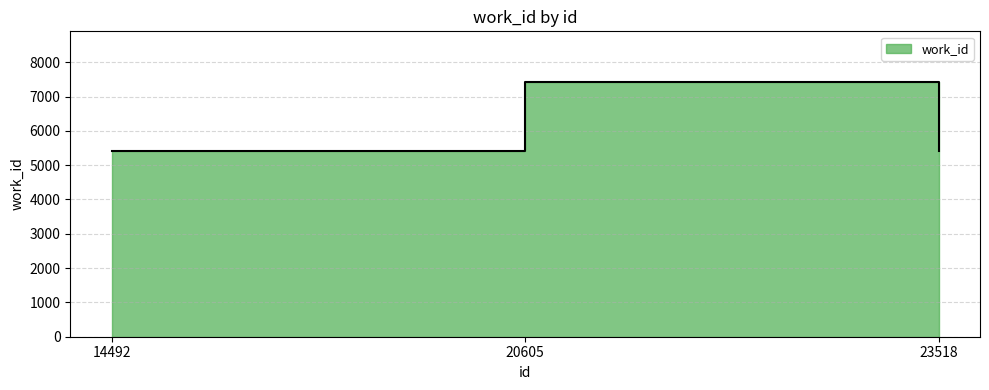

List the labels in order of value, smallest first.

14492, 23518, 20605